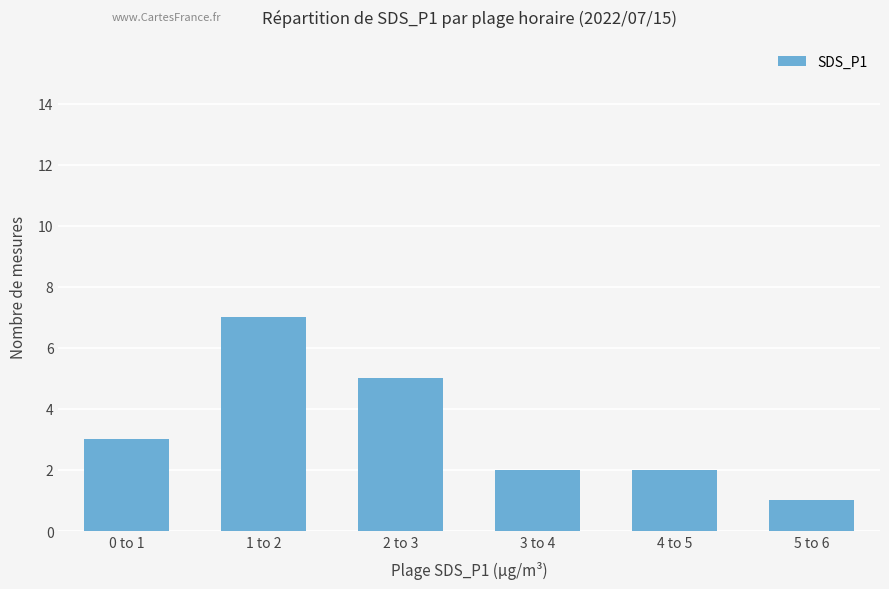

Reading left to right, what are all the values shown in this chart?

0 to 1=3	1 to 2=7	2 to 3=5	3 to 4=2	4 to 5=2	5 to 6=1